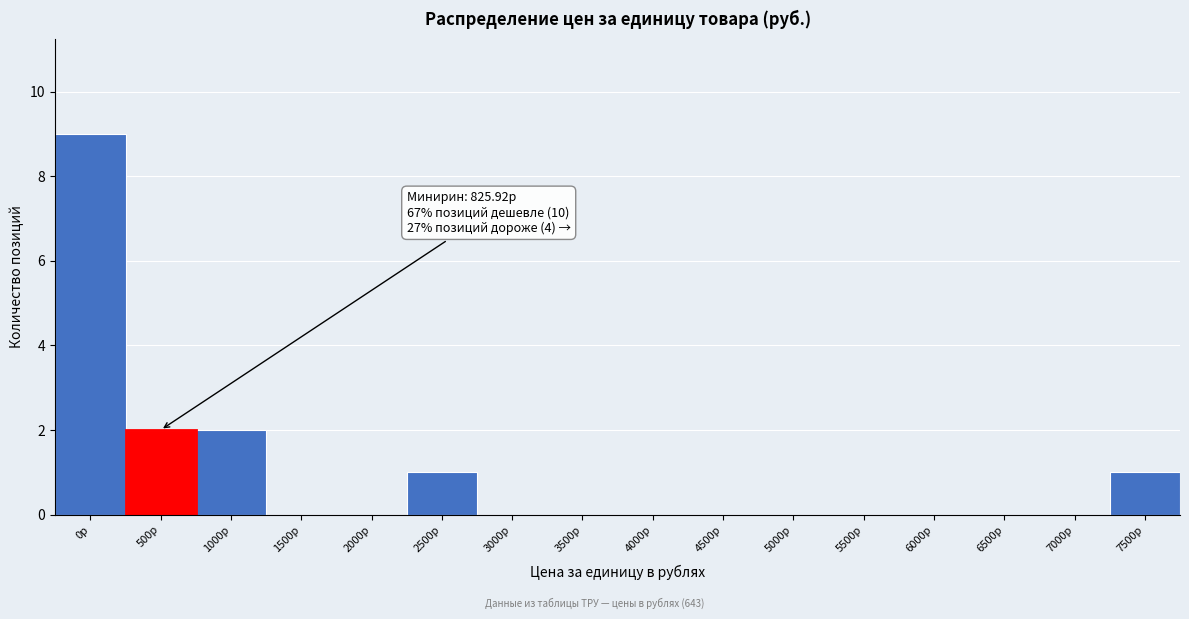

Reading right to left, extract all data points from this chart.

7500р=1	7000р=0	6500р=0	6000р=0	5500р=0	5000р=0	4500р=0	4000р=0	3500р=0	3000р=0	2500р=1	2000р=0	1500р=0	1000р=2	500р=2	0р=9